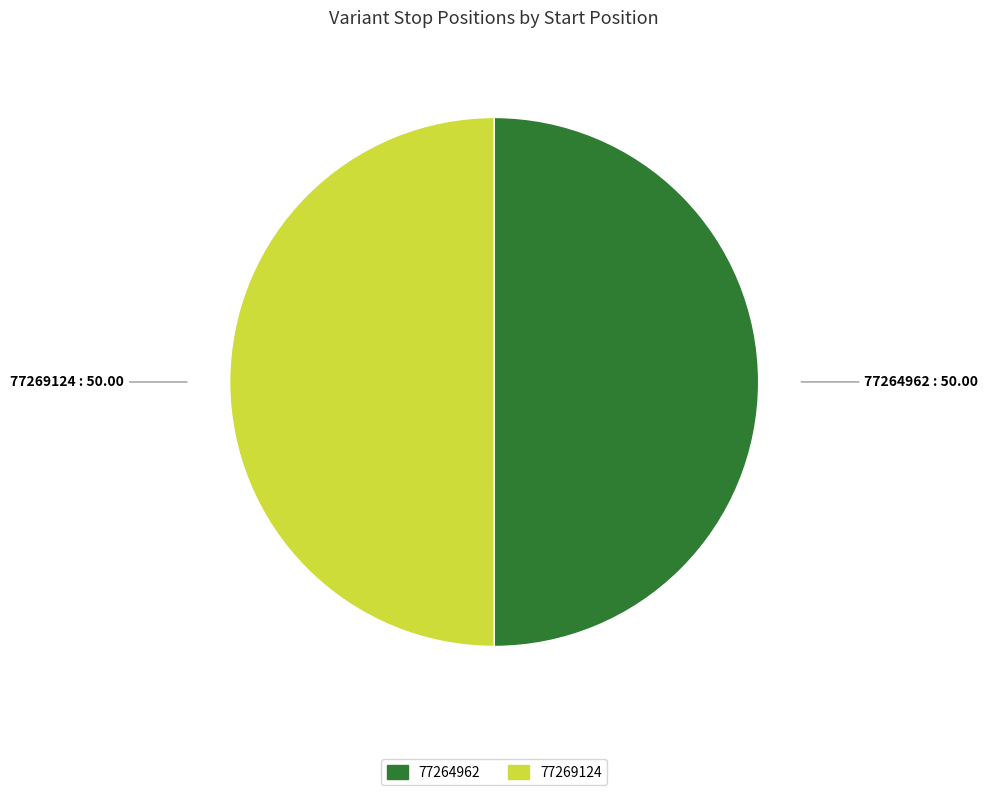

Combined, do 77269124 and 77264962 account for over 50%?

Yes